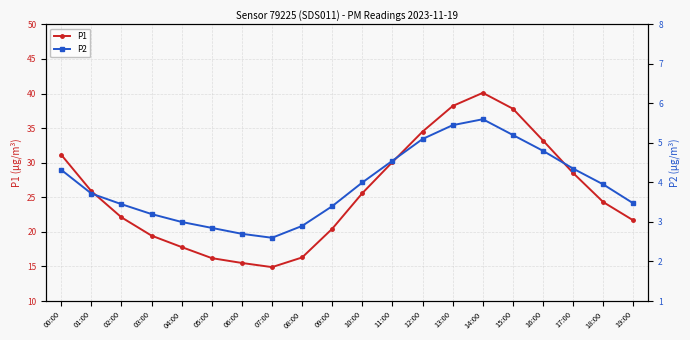

Reading right to left, list all the values displayed in this chart.

P1: 19:00=21.6	18:00=24.3	17:00=28.5	16:00=33.2	15:00=37.8	14:00=40.1	13:00=38.2	12:00=34.5	11:00=30.1	10:00=25.6	09:00=20.4	08:00=16.3	07:00=14.9	06:00=15.5	05:00=16.2	04:00=17.8	03:00=19.4	02:00=22.1	01:00=25.9	00:00=31.1
P2: 19:00=3.5	18:00=4.0	17:00=4.3	16:00=4.8	15:00=5.2	14:00=5.6	13:00=5.5	12:00=5.1	11:00=4.5	10:00=4.0	09:00=3.4	08:00=2.9	07:00=2.6	06:00=2.7	05:00=2.9	04:00=3.0	03:00=3.2	02:00=3.5	01:00=3.7	00:00=4.3